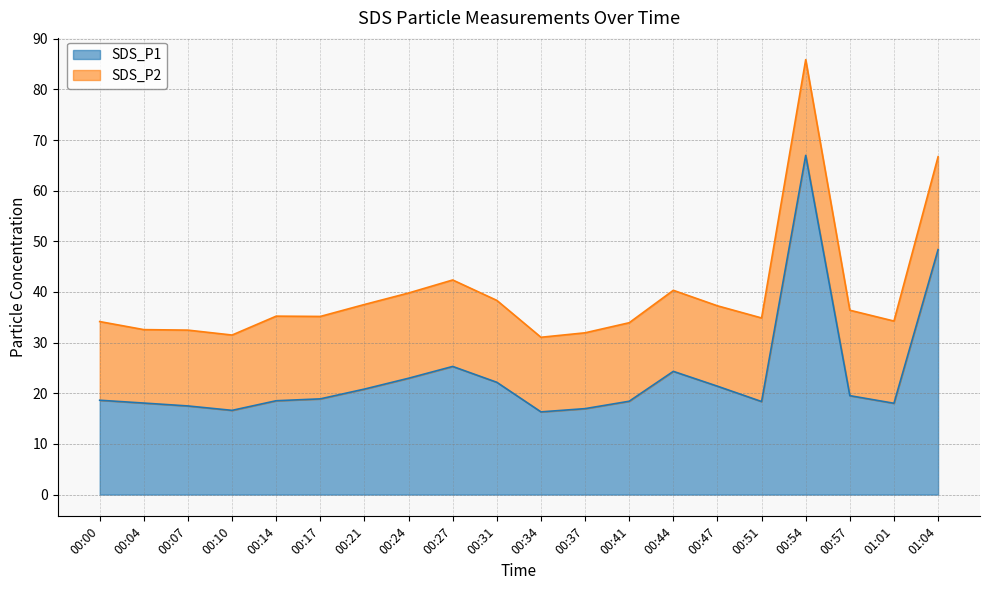

What is the greatest value displayed?

67.0